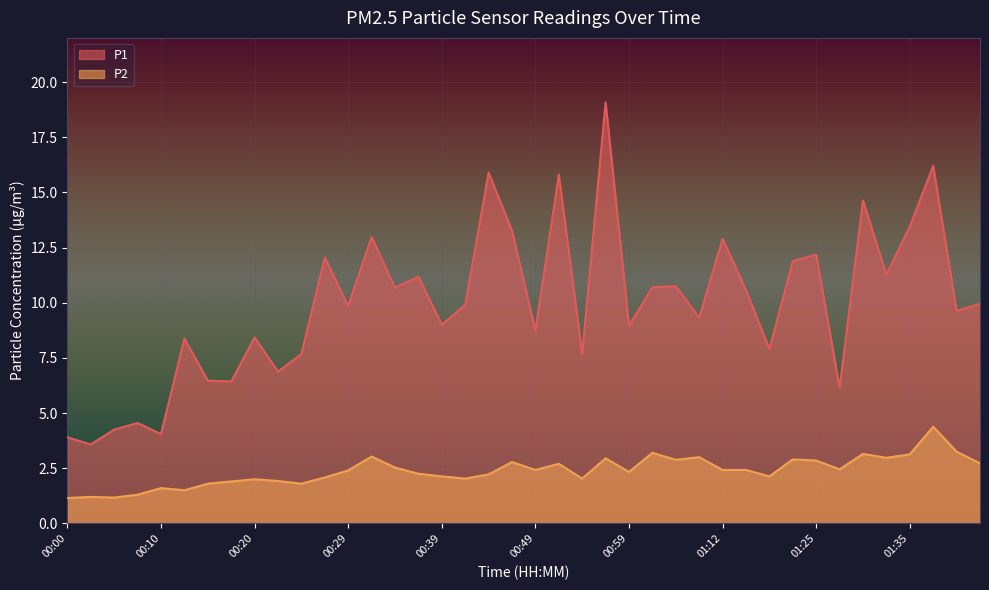

The P1 series shows 3.6 at 00:03. True or false?

True